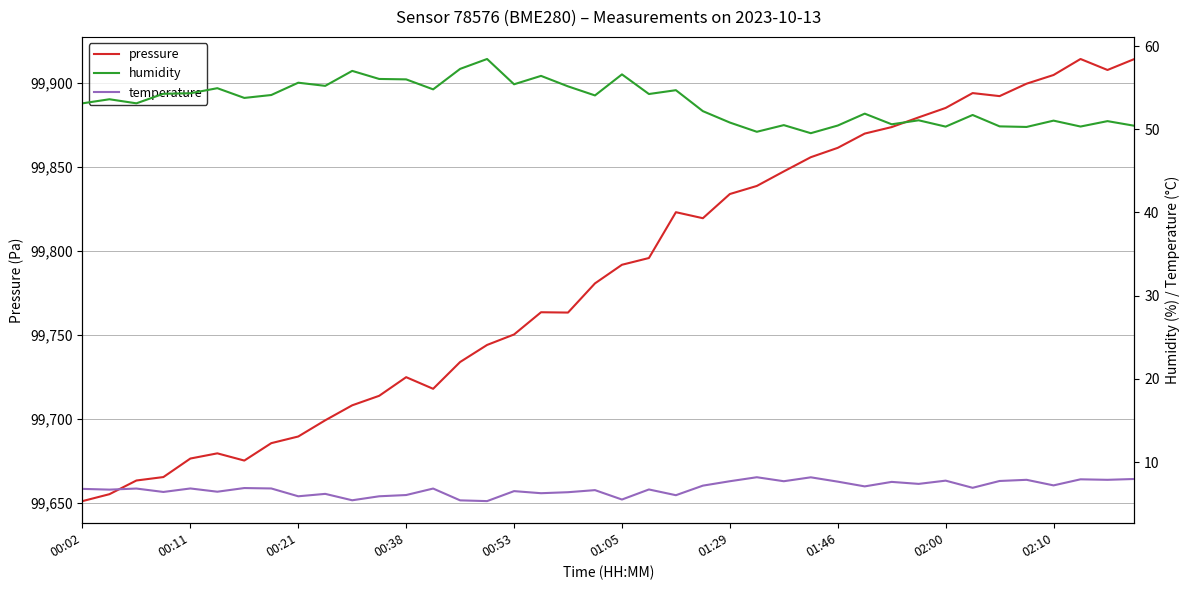

How many distinct data groups are displayed?

3